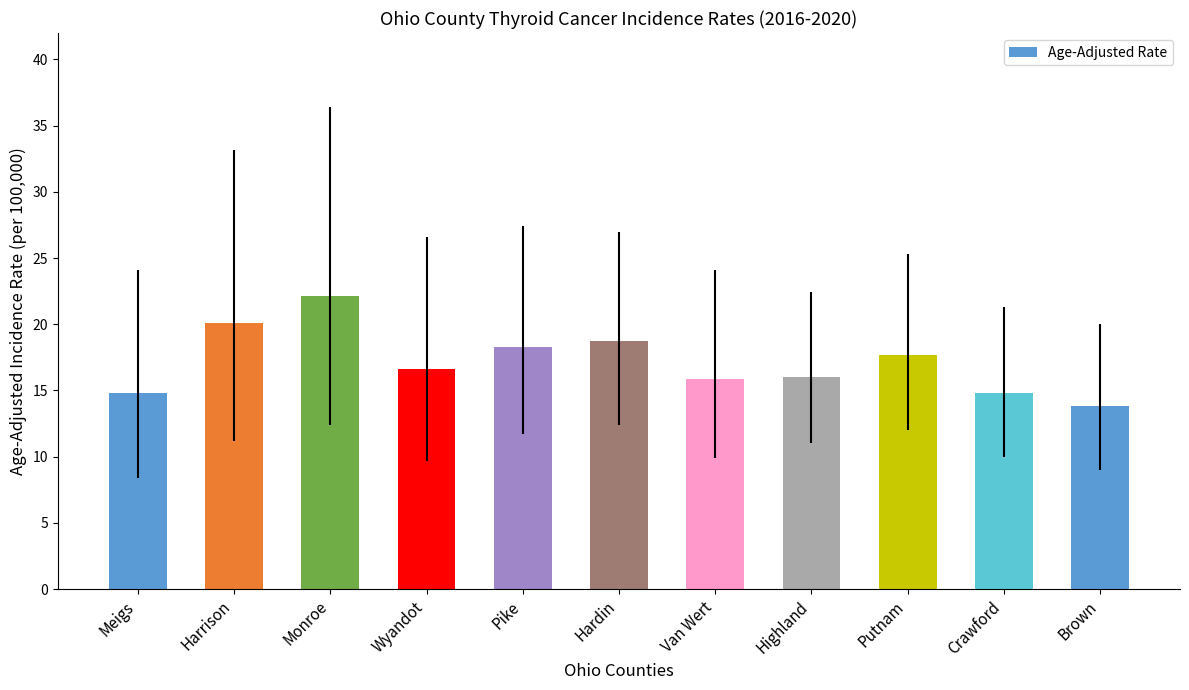

What is the label of the 8th bar from the right?

Wyandot